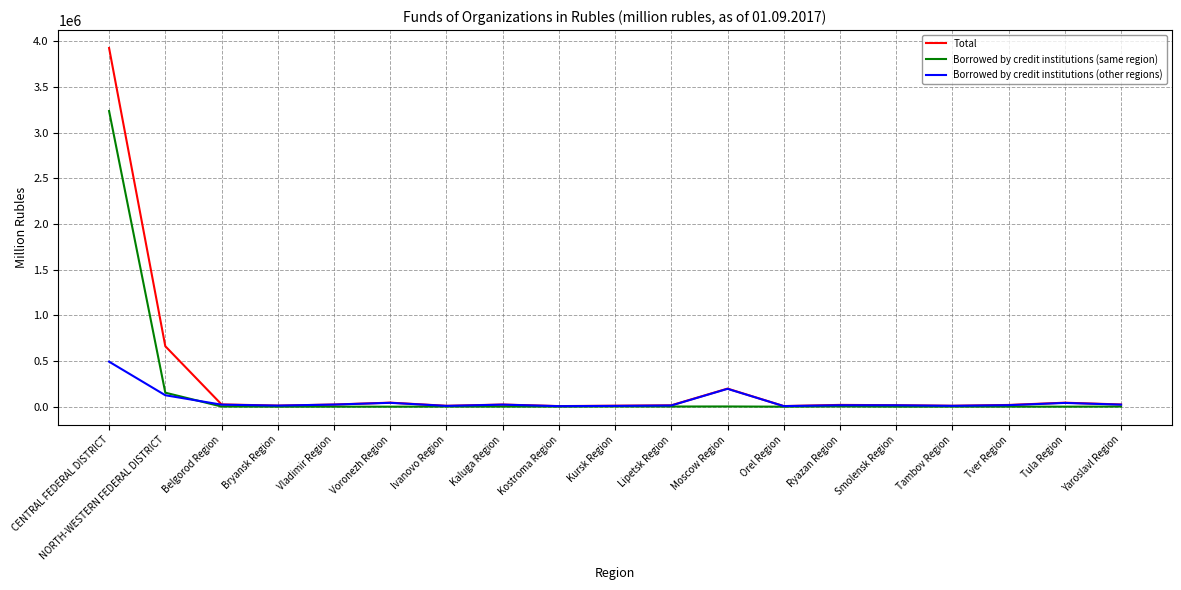

Which series has the largest range (max minus min)?

Total